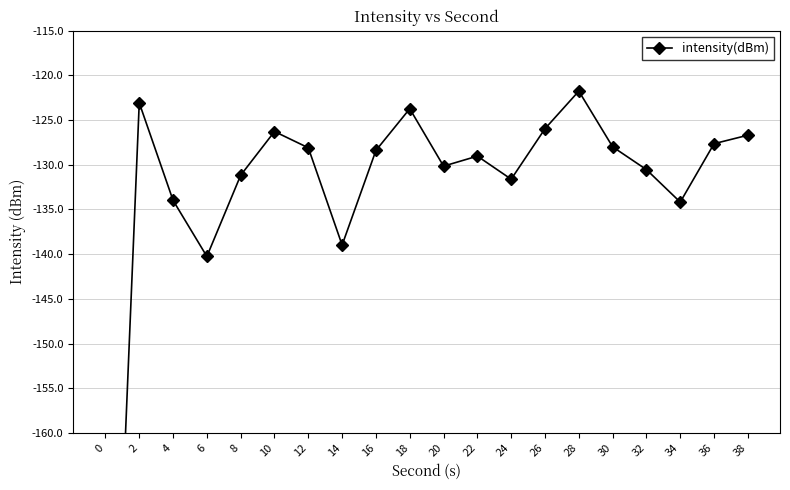

Where is the data nearest to the value -167?

6